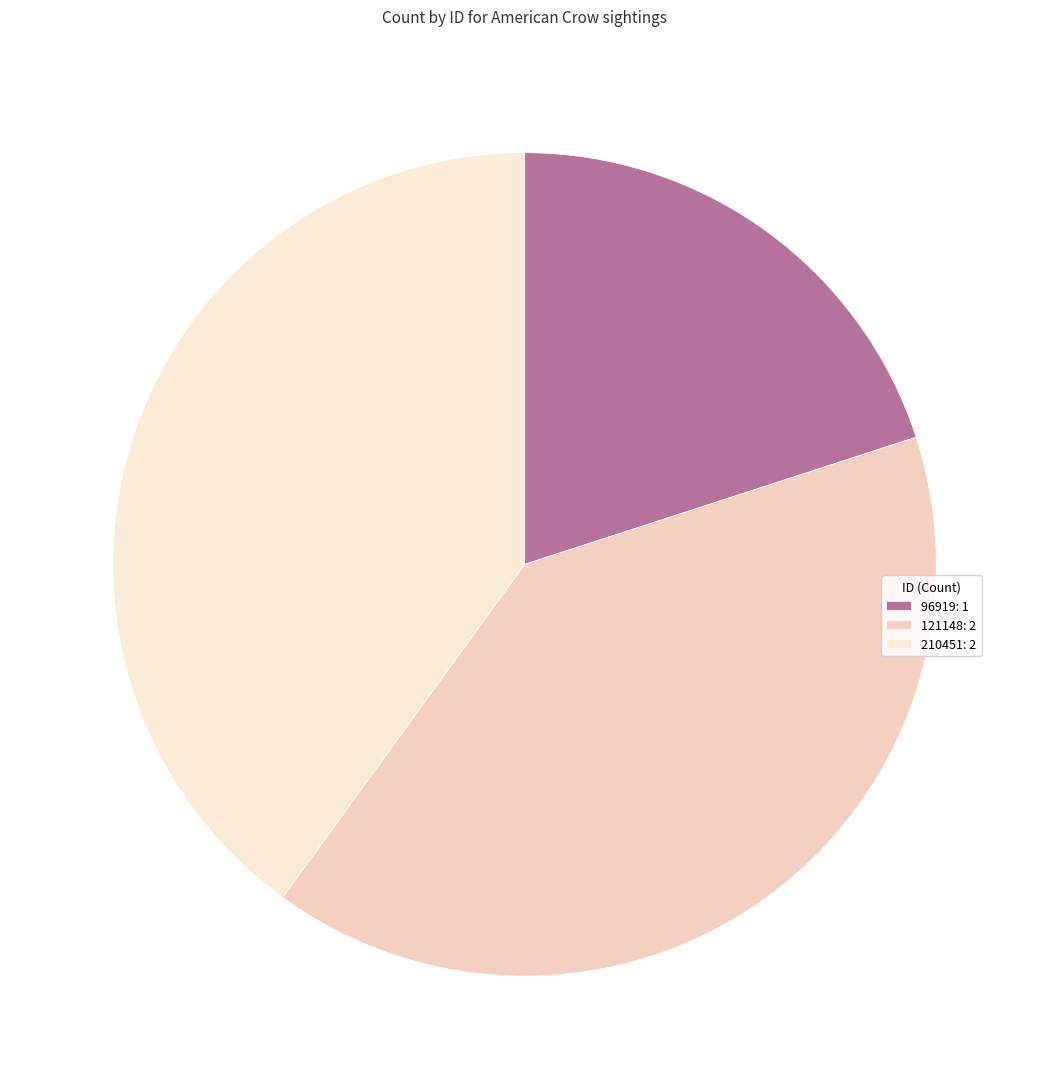

Is there a majority slice in this chart?

No